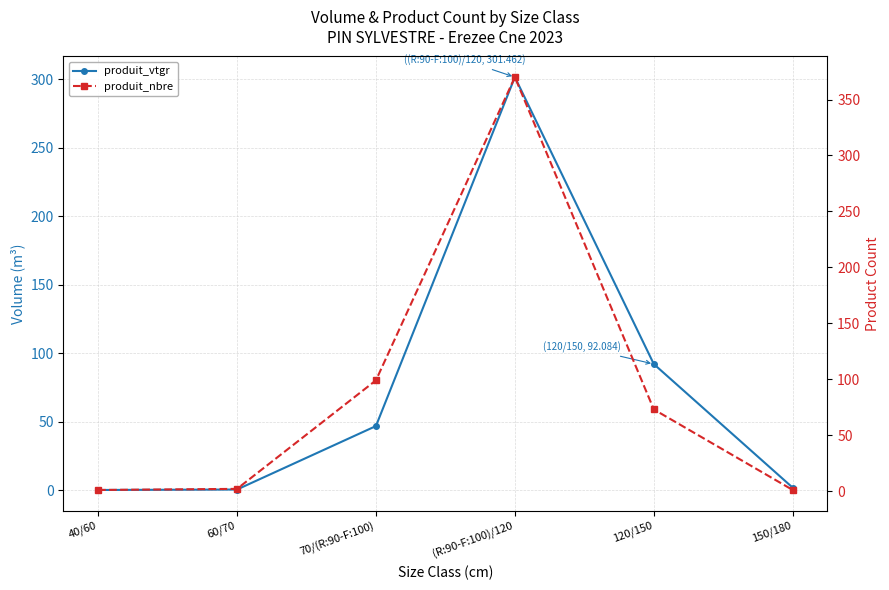

Where is the first local maximum for produit_nbre?

(R:90-F:100)/120